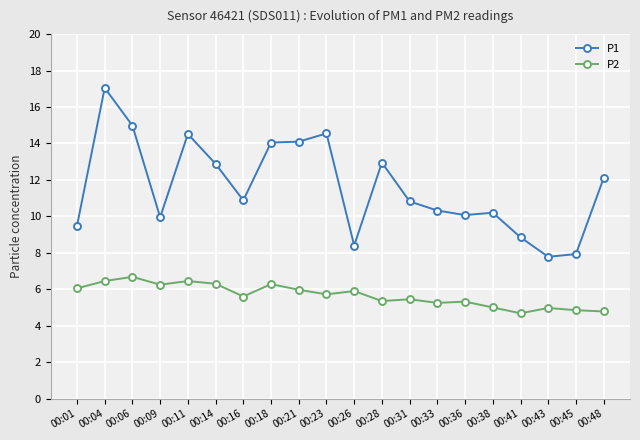

Which category has the highest value in the P2 series?

00:06